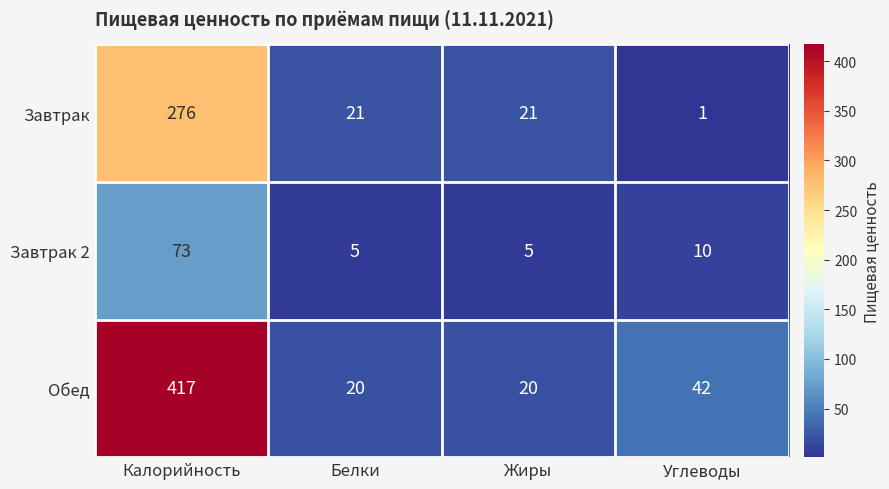

Reading left to right, what are all the values shown in this chart?

Завтрак: Калорийность=276	Белки=21	Жиры=21	Углеводы=1
Завтрак 2: Калорийность=73	Белки=5	Жиры=5	Углеводы=10
Обед: Калорийность=417	Белки=20	Жиры=20	Углеводы=42